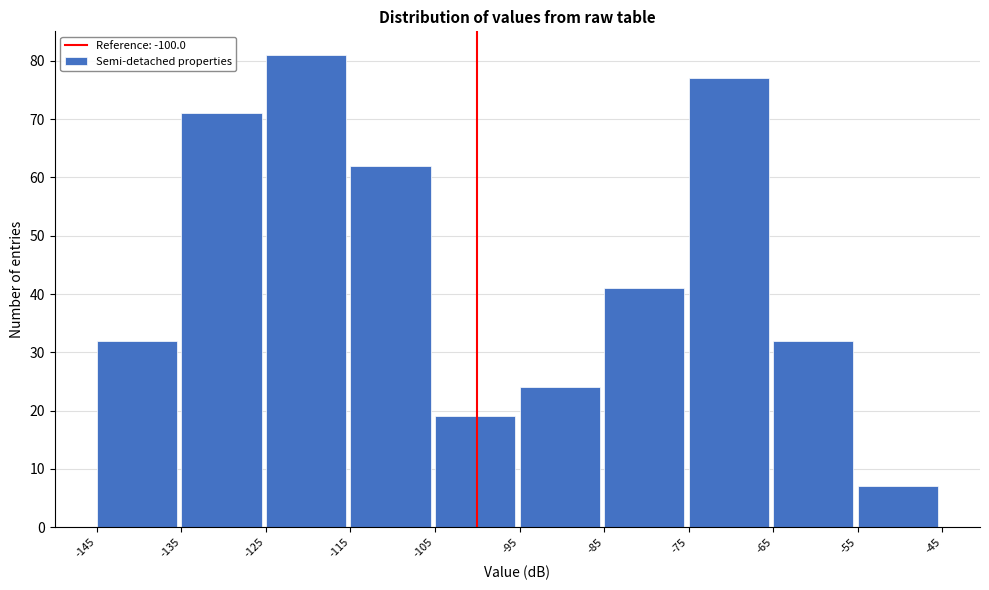

Reading left to right, list every bar in this chart as the range it spans on the x-axis followed by its height. The values are not printed on the chart, so give them approximately, as read against the axis.

-145 to -135: 32
-135 to -125: 71
-125 to -115: 81
-115 to -105: 62
-105 to -95: 19
-95 to -85: 24
-85 to -75: 41
-75 to -65: 77
-65 to -55: 32
-55 to -45: 7